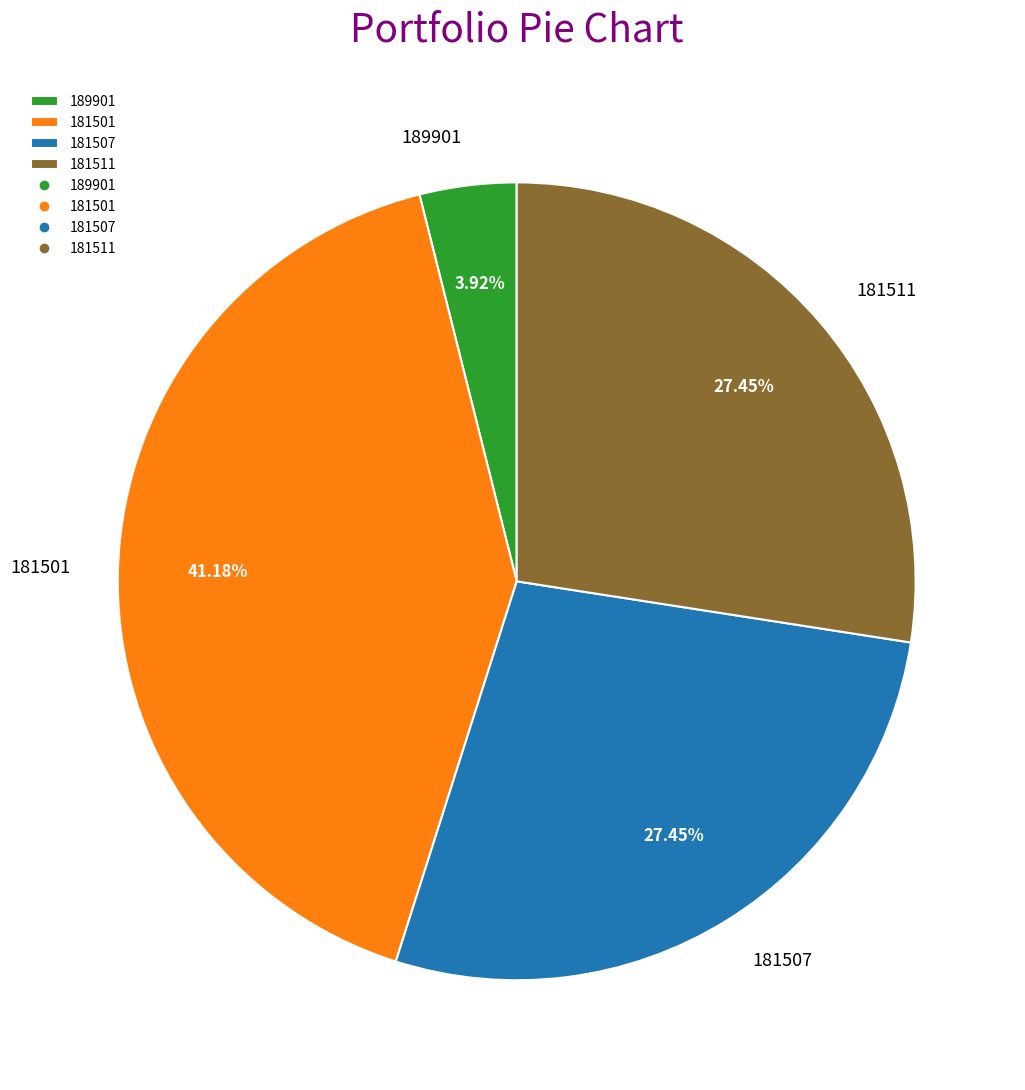

Between 181501 and 181507, which is larger?

181501